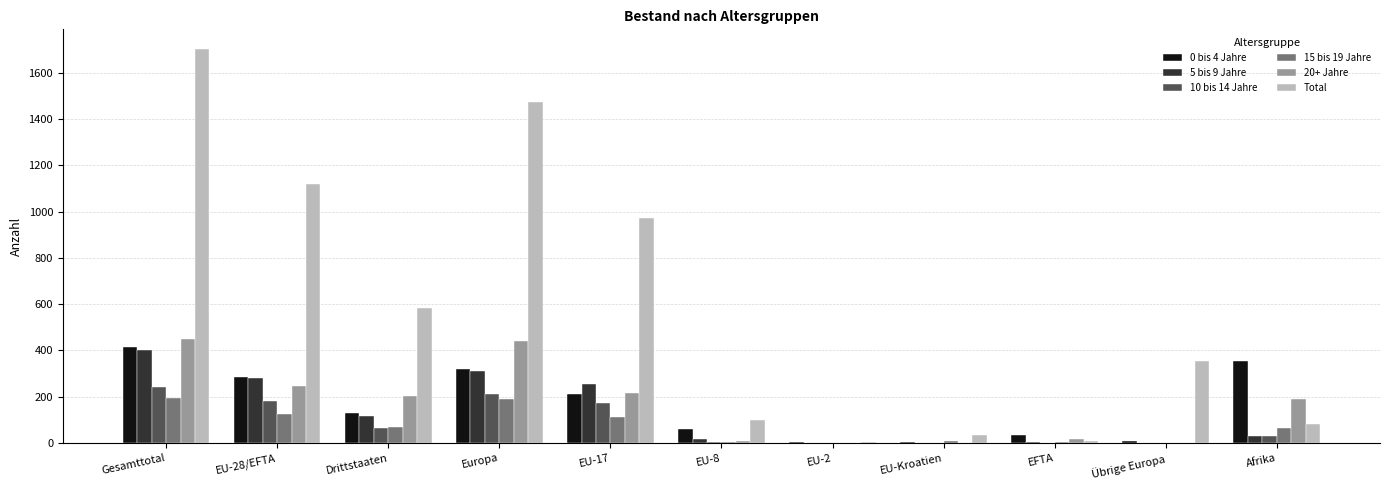

What is the average value of the 15 bis 19 Jahre series?

70